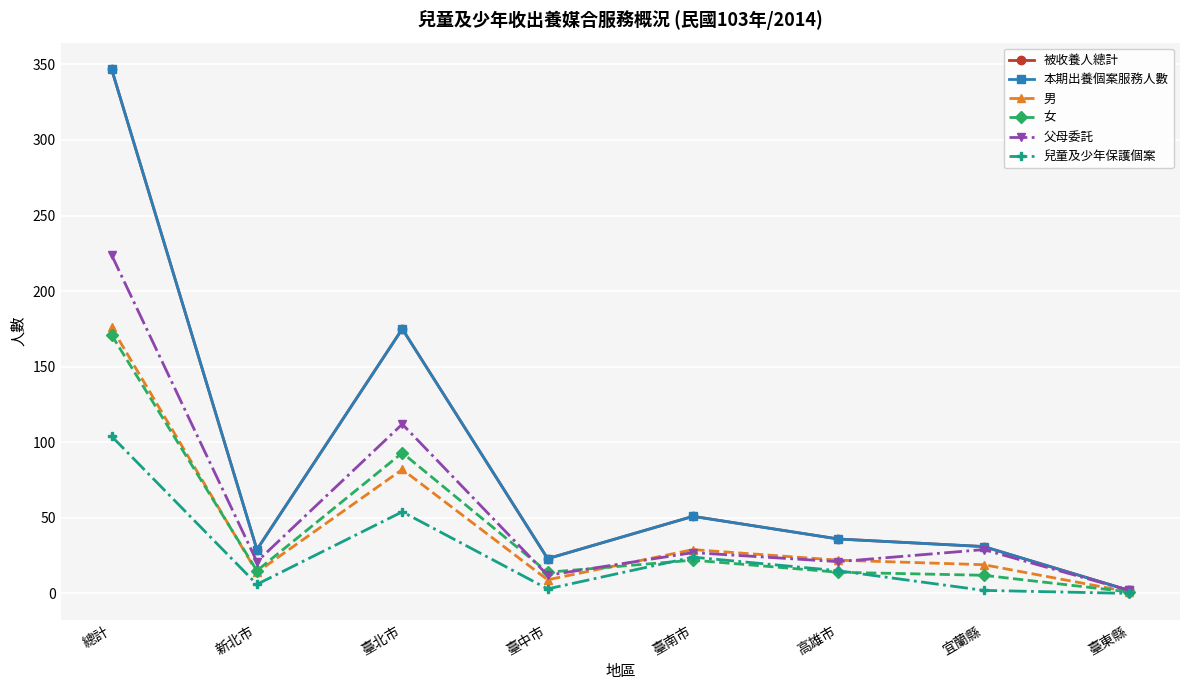

Is this an area chart (filled region under the line)?

No